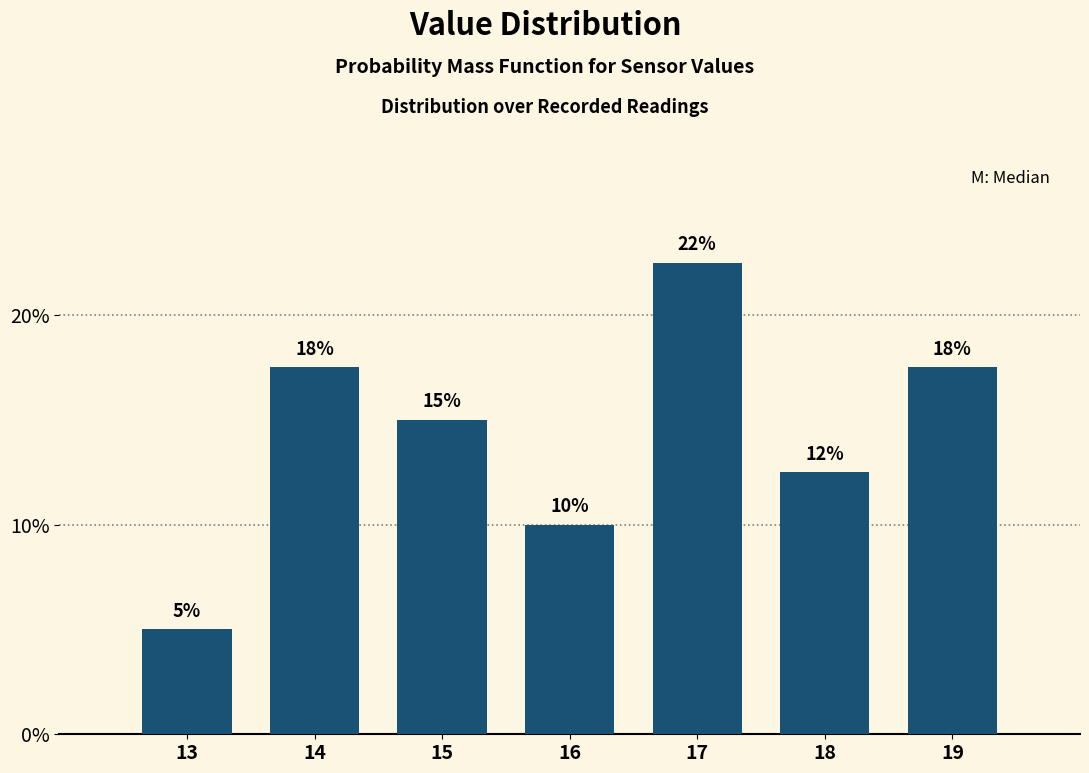

How many bars are there in total?

7